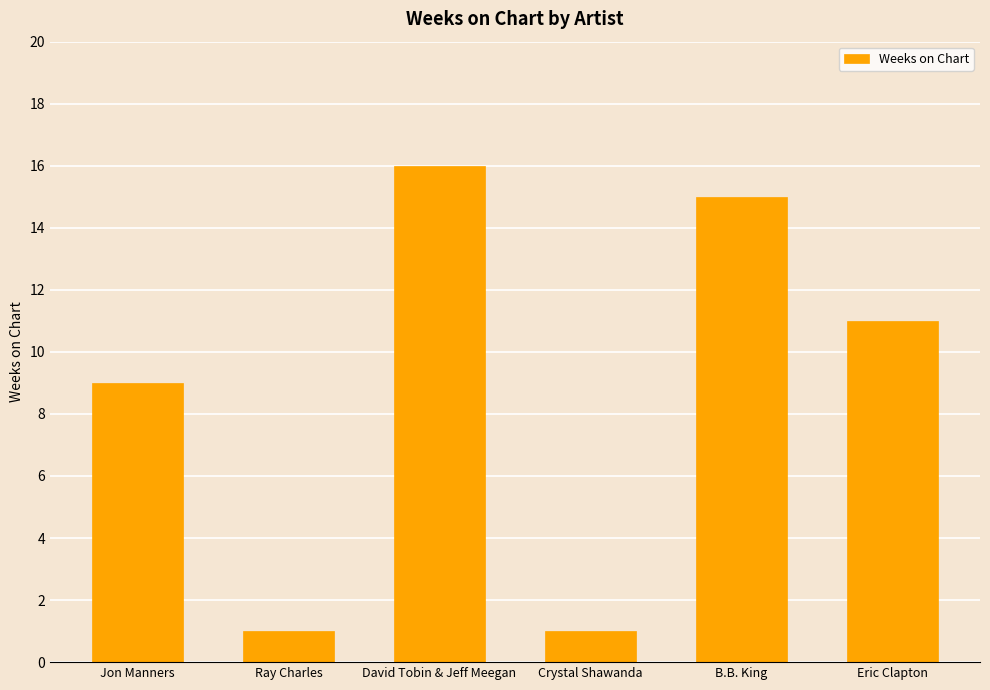

Reading left to right, transcribe all the data shown in this chart.

9	1	16	1	15	11